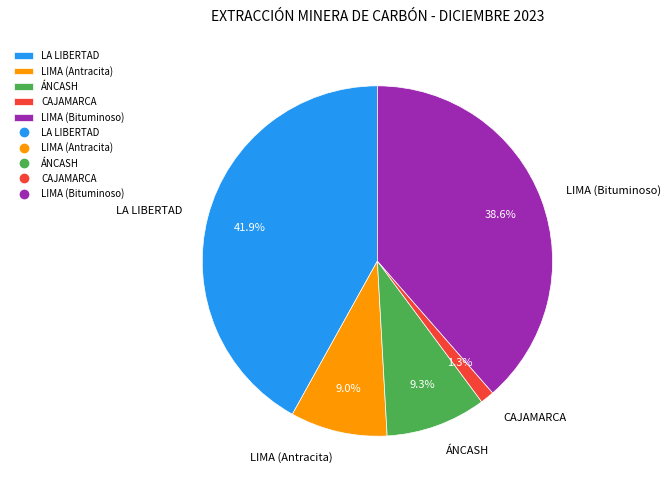

Which slice is the largest?

LA LIBERTAD